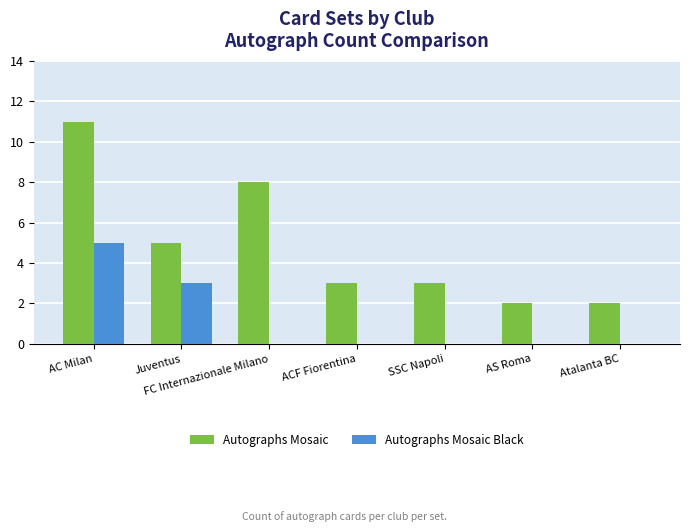

The Autographs Mosaic series shows 1 at Atalanta BC. True or false?

False